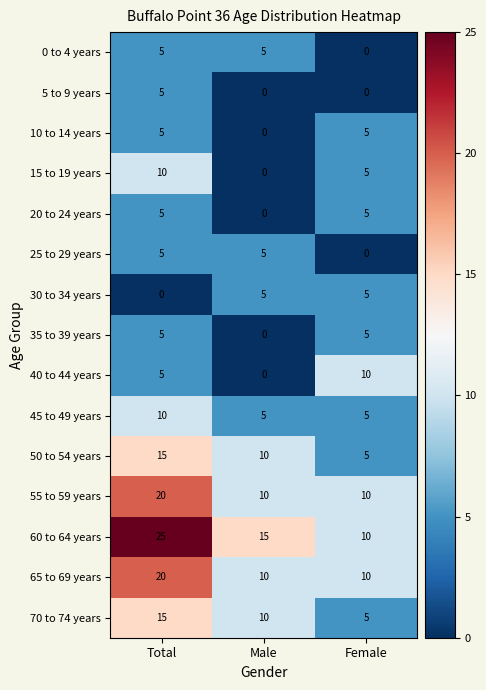

The 50 to 54 years series shows 4 at Male. True or false?

False